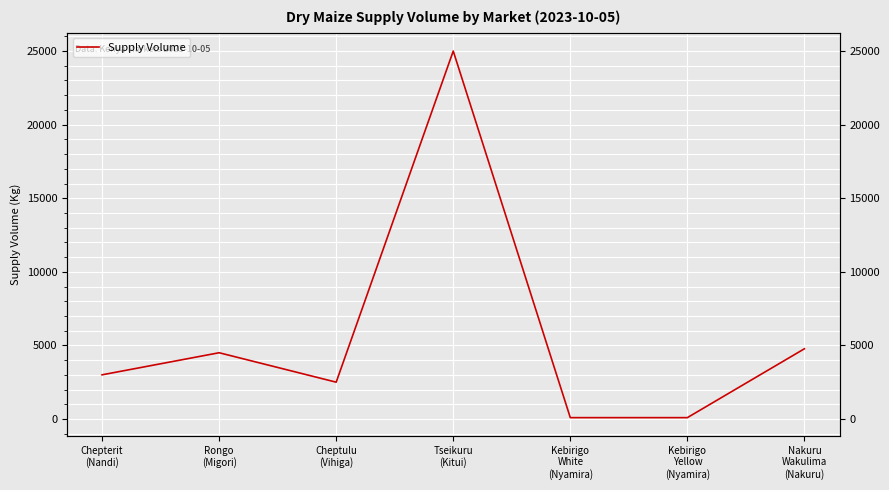

What is the greatest value displayed?

25000